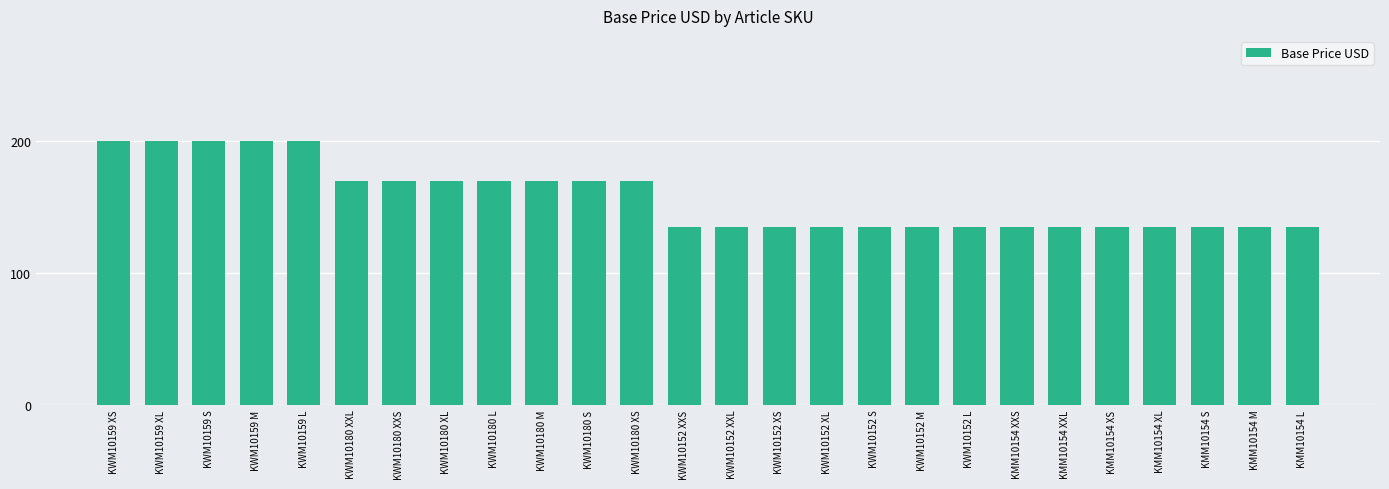

What is the sum of all values?

4080